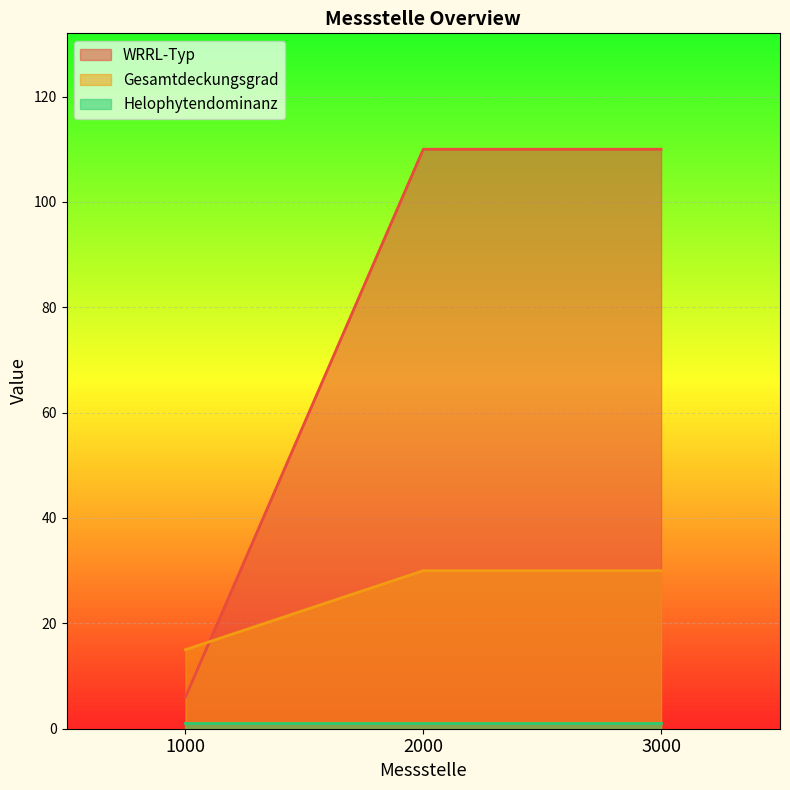

Is the value of WRRL-Typ at 3000 greater than the value of Gesamtdeckungsgrad at 3000?

Yes